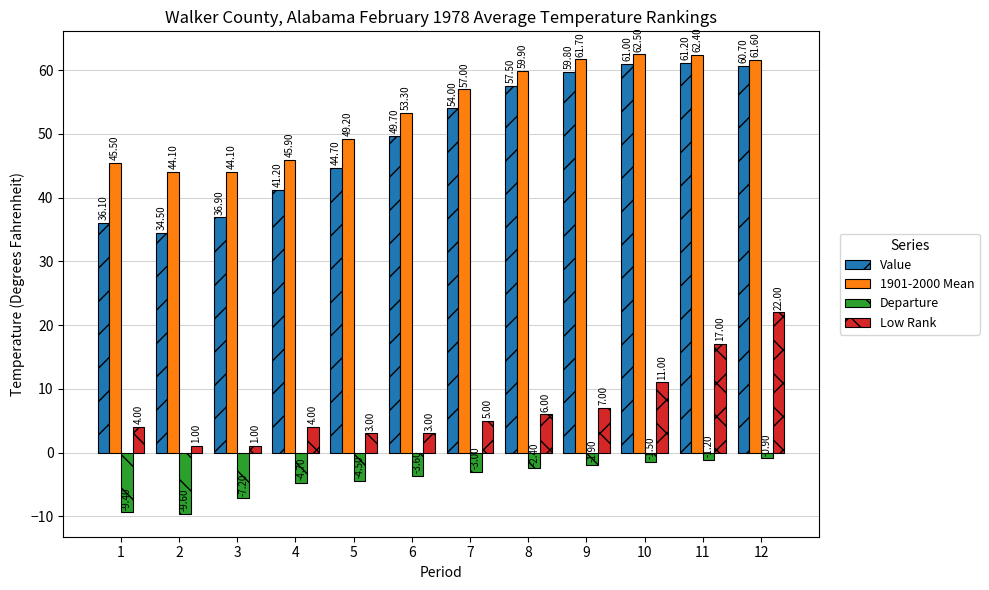

Reading right to left, extract all data points from this chart.

Value: 12=60.7	11=61.2	10=61.0	9=59.8	8=57.5	7=54.0	6=49.7	5=44.7	4=41.2	3=36.9	2=34.5	1=36.1
1901-2000 Mean: 12=61.6	11=62.4	10=62.5	9=61.7	8=59.9	7=57.0	6=53.3	5=49.2	4=45.9	3=44.1	2=44.1	1=45.5
Departure: 12=-0.9	11=-1.2	10=-1.5	9=-1.9	8=-2.4	7=-3.0	6=-3.6	5=-4.5	4=-4.7	3=-7.2	2=-9.6	1=-9.4
Low Rank: 12=22.0	11=17.0	10=11.0	9=7.0	8=6.0	7=5.0	6=3.0	5=3.0	4=4.0	3=1.0	2=1.0	1=4.0